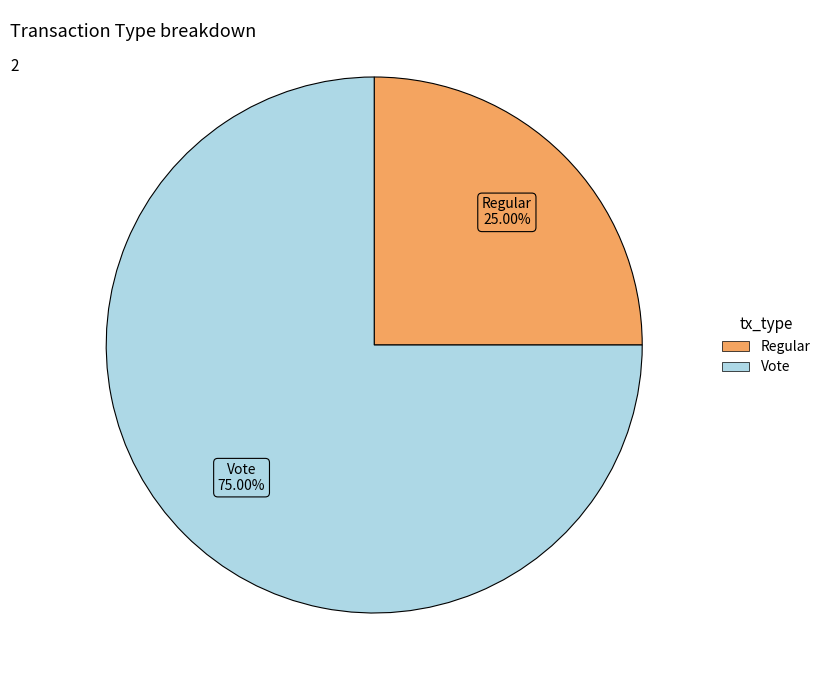

To the nearest percent, what is the combined percentage of Vote and Regular?

100%